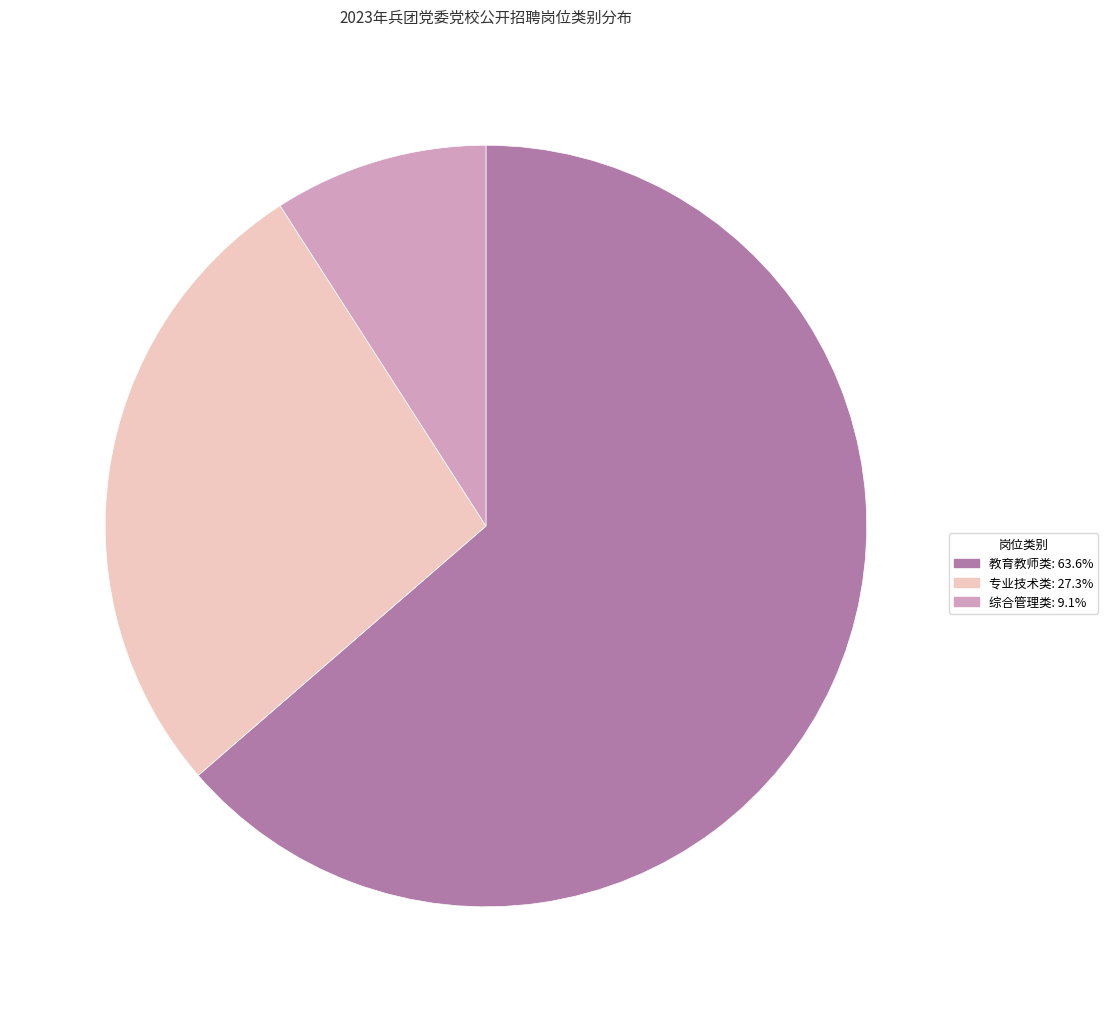

Does any single category account for the majority?

Yes